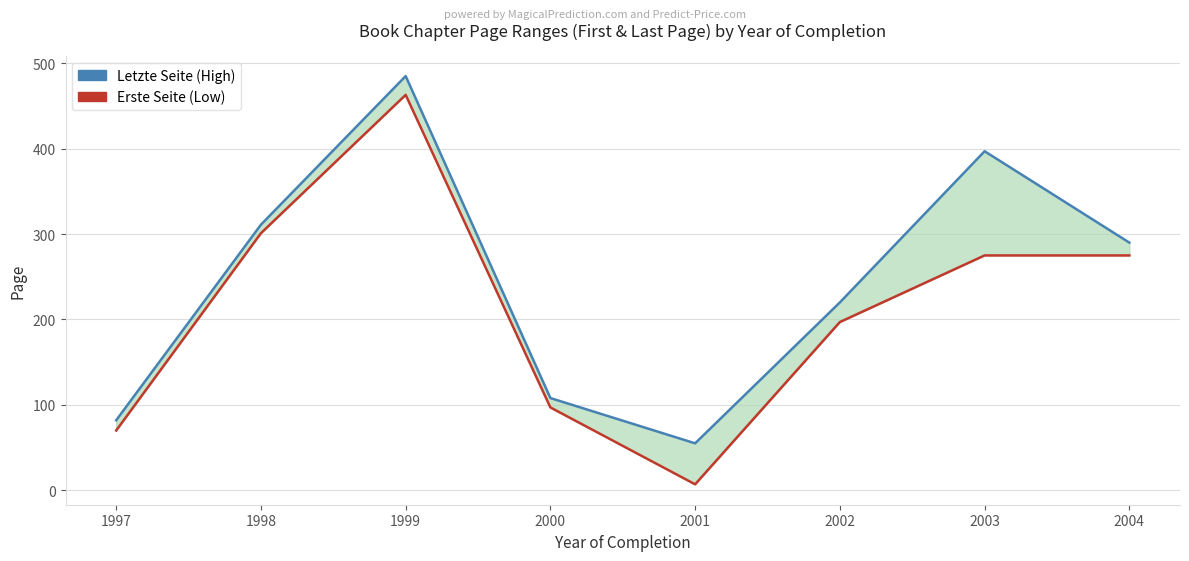

At which category does the chart reach its peak across all series?

1999